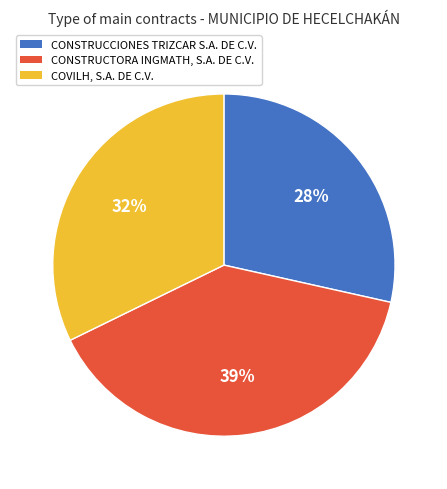

To the nearest percent, what is the average slice percentage?

33%